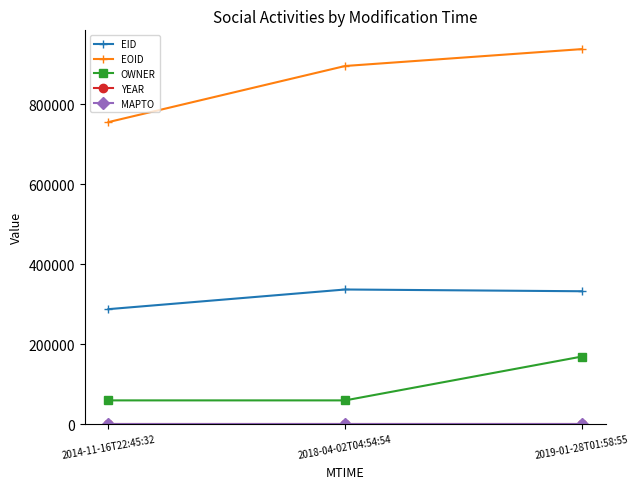

What is the label of the 1st point from the right?

2019-01-28T01:58:55